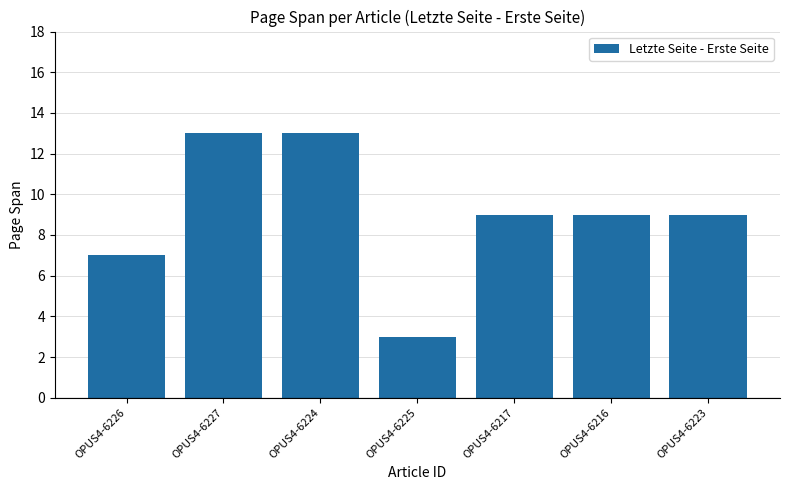

What is the average value?

9